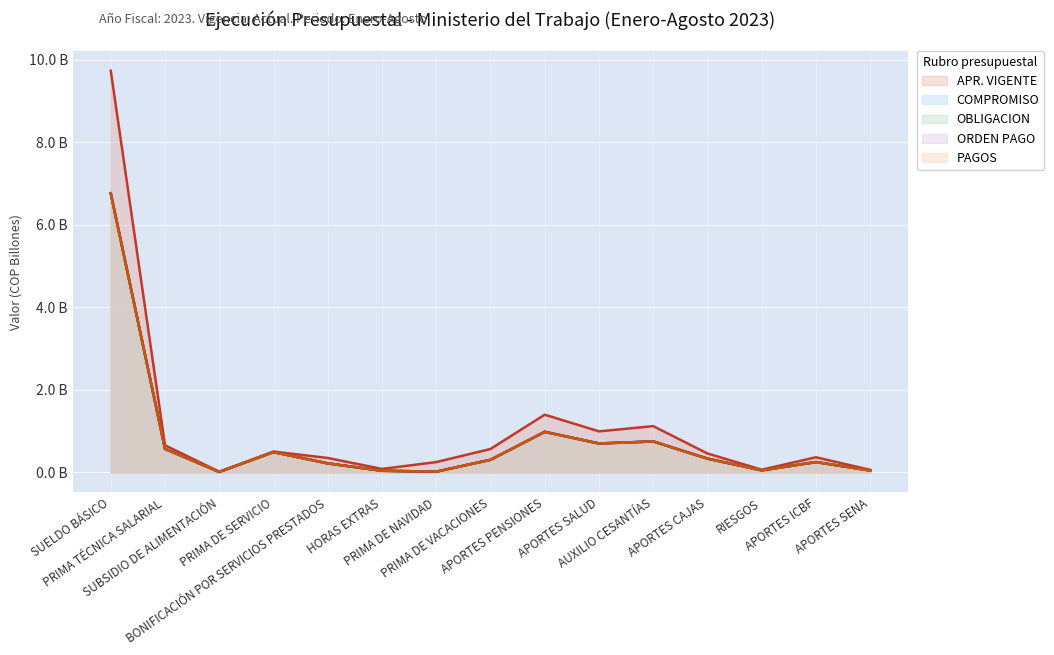

True or false: APR. VIGENTE and OBLIGACION cross at least once.

False